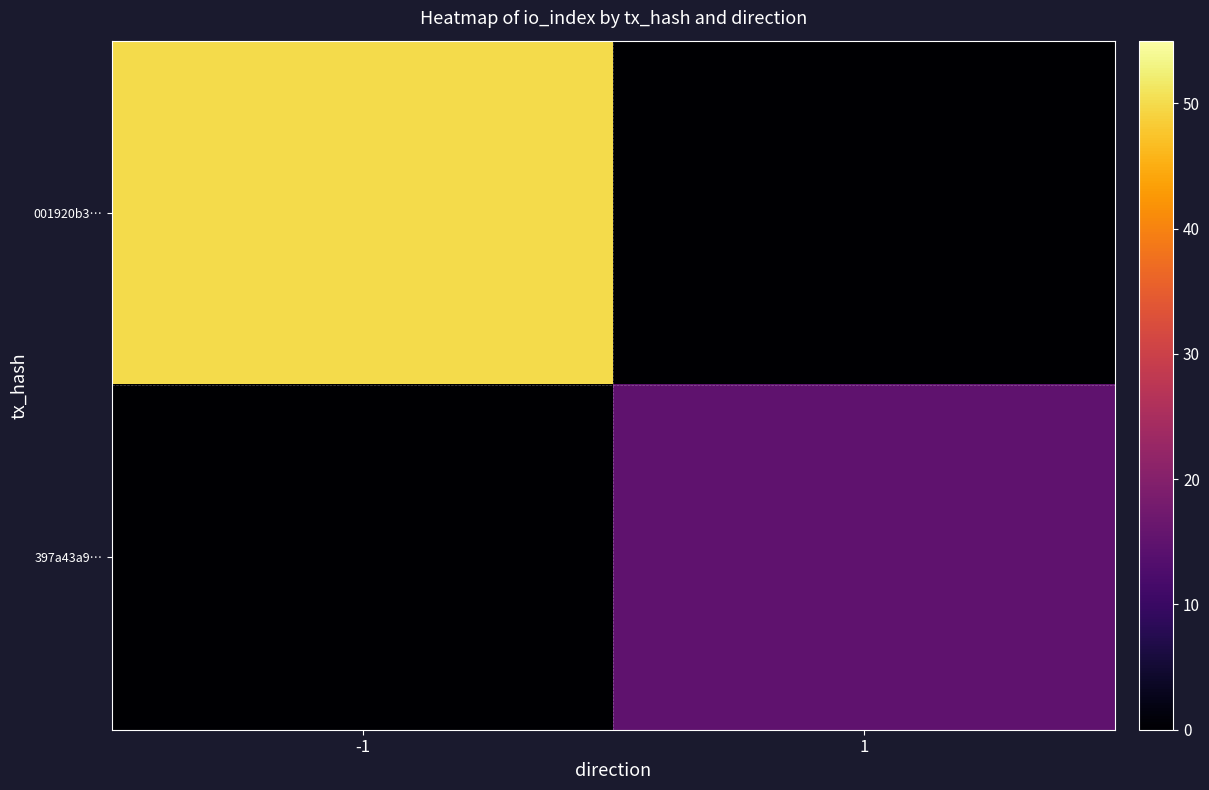

Which has a higher value, 1 or -1?

-1